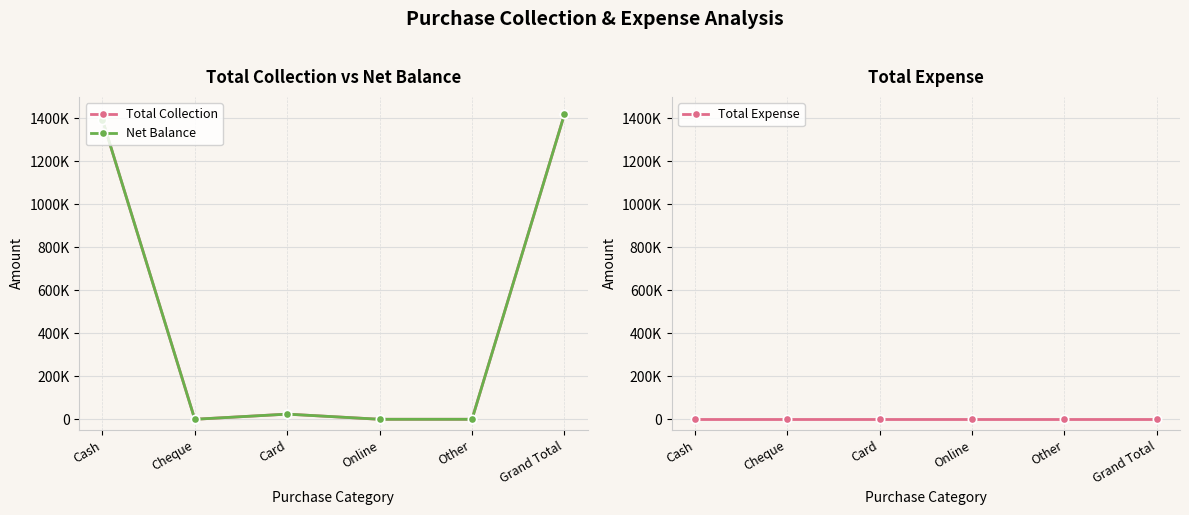

What is the maximum value for Total Collection?

1418691